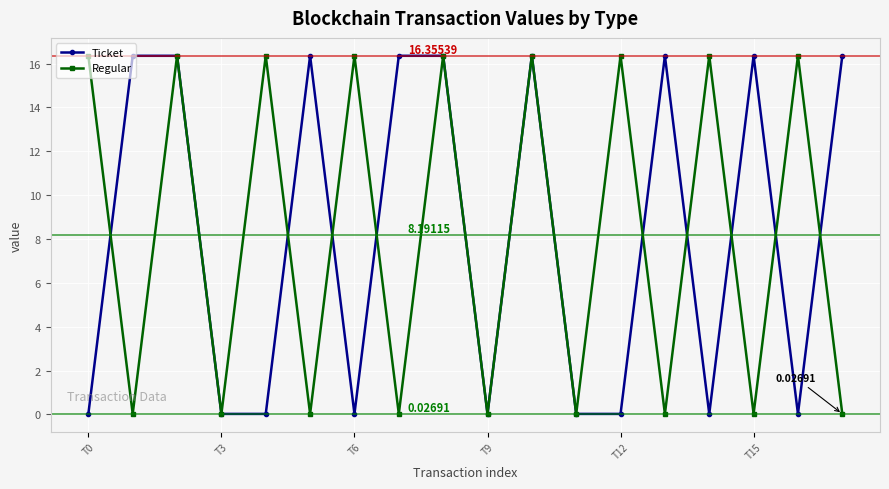

How many interior local valleys does the Regular series have?

8